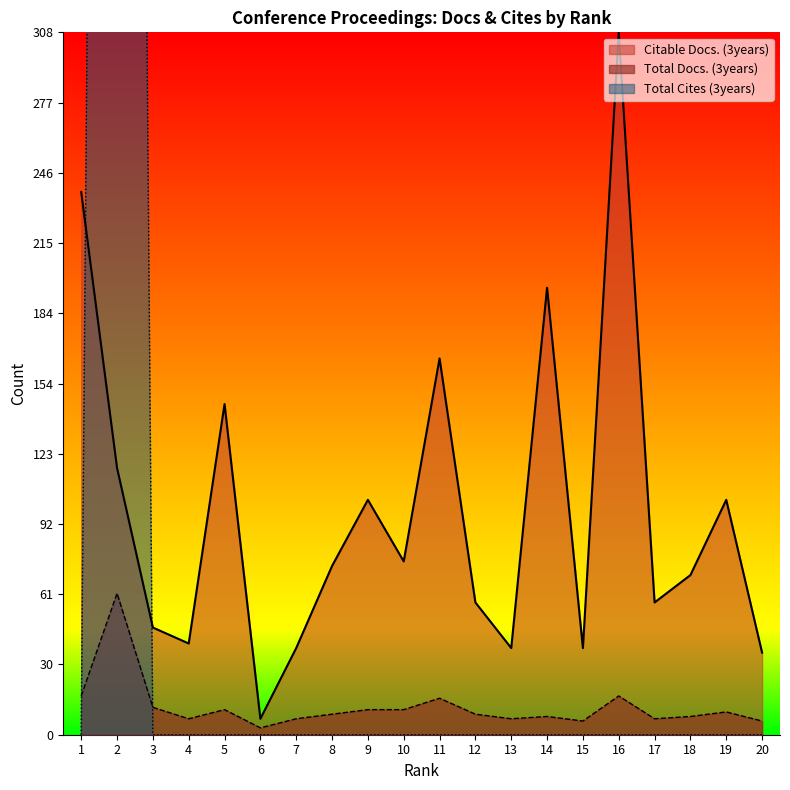

Does the chart display data point markers on the line(s)?

No